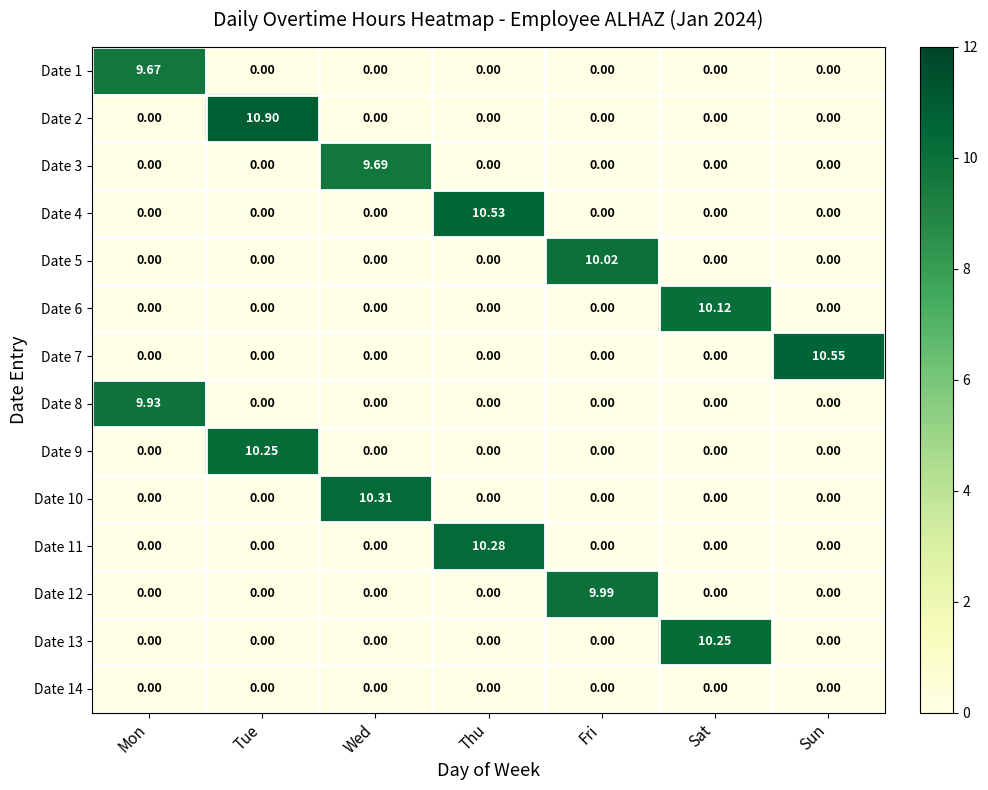

What is the greatest value displayed?

10.9